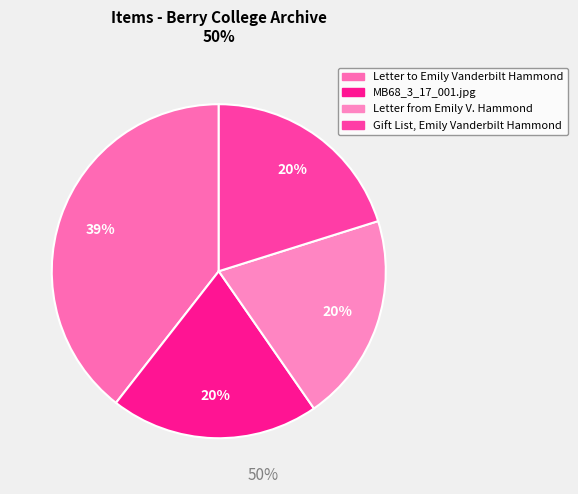

Which slice is the smallest?

Gift List, Emily Vanderbilt Hammond